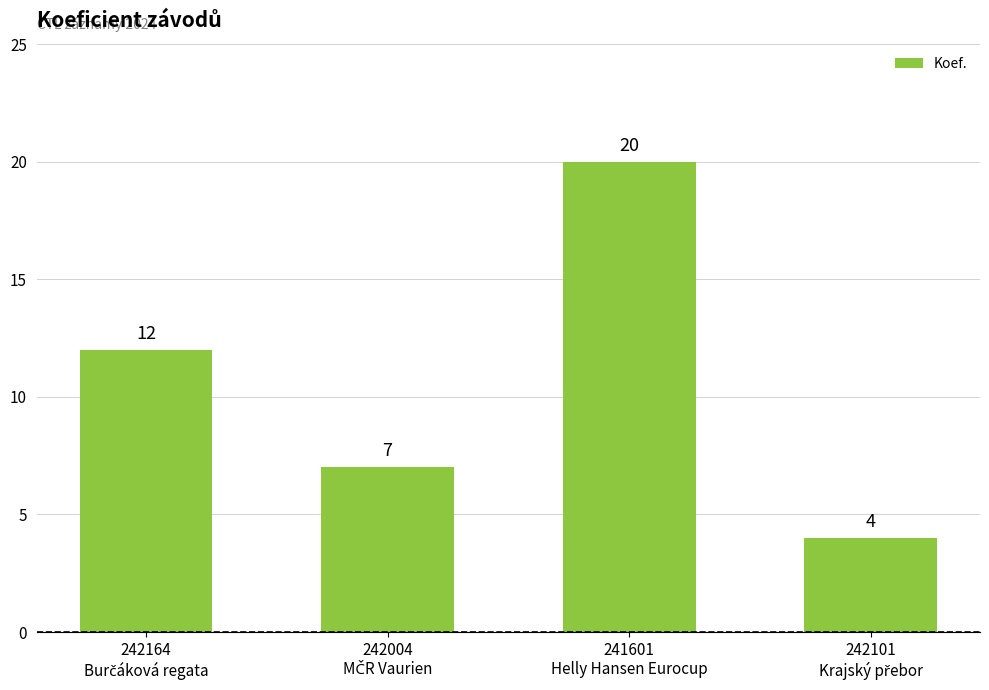

What is the minimum value shown in the chart?

4